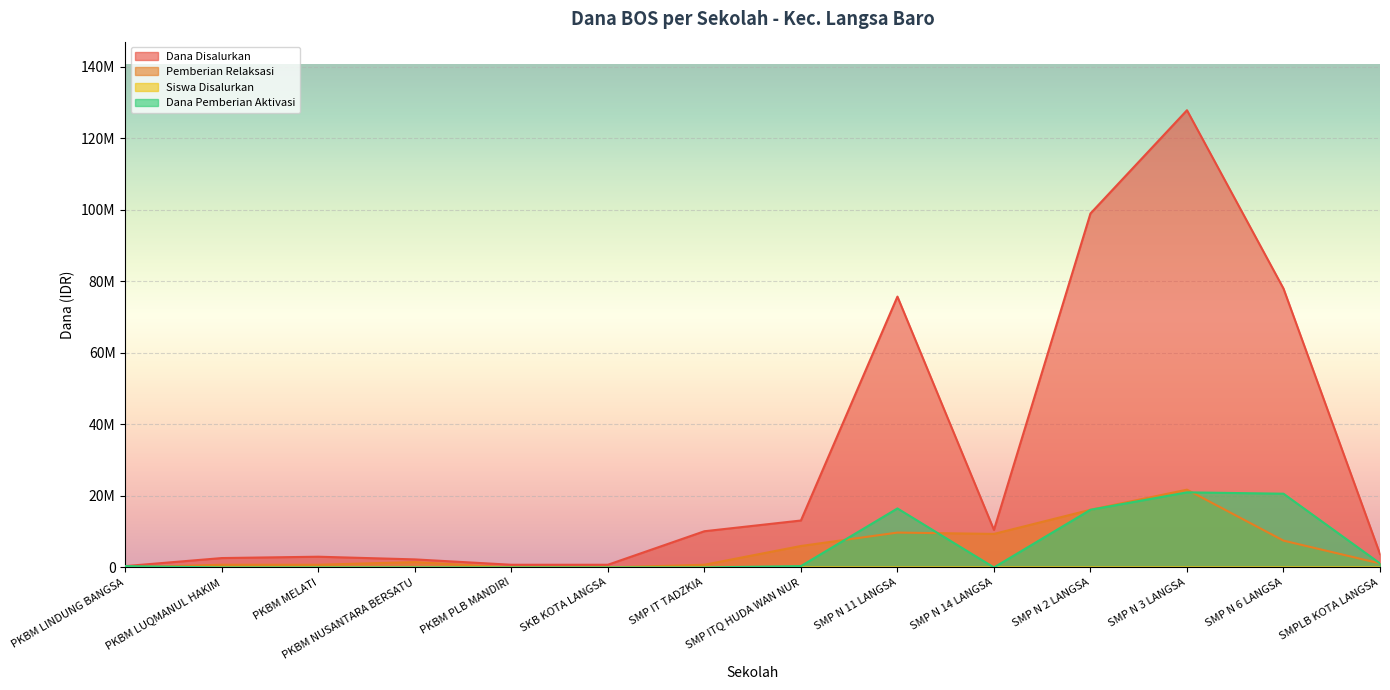

What is the difference between the second highest and second lowest values in the Dana Disalurkan series?

98250000